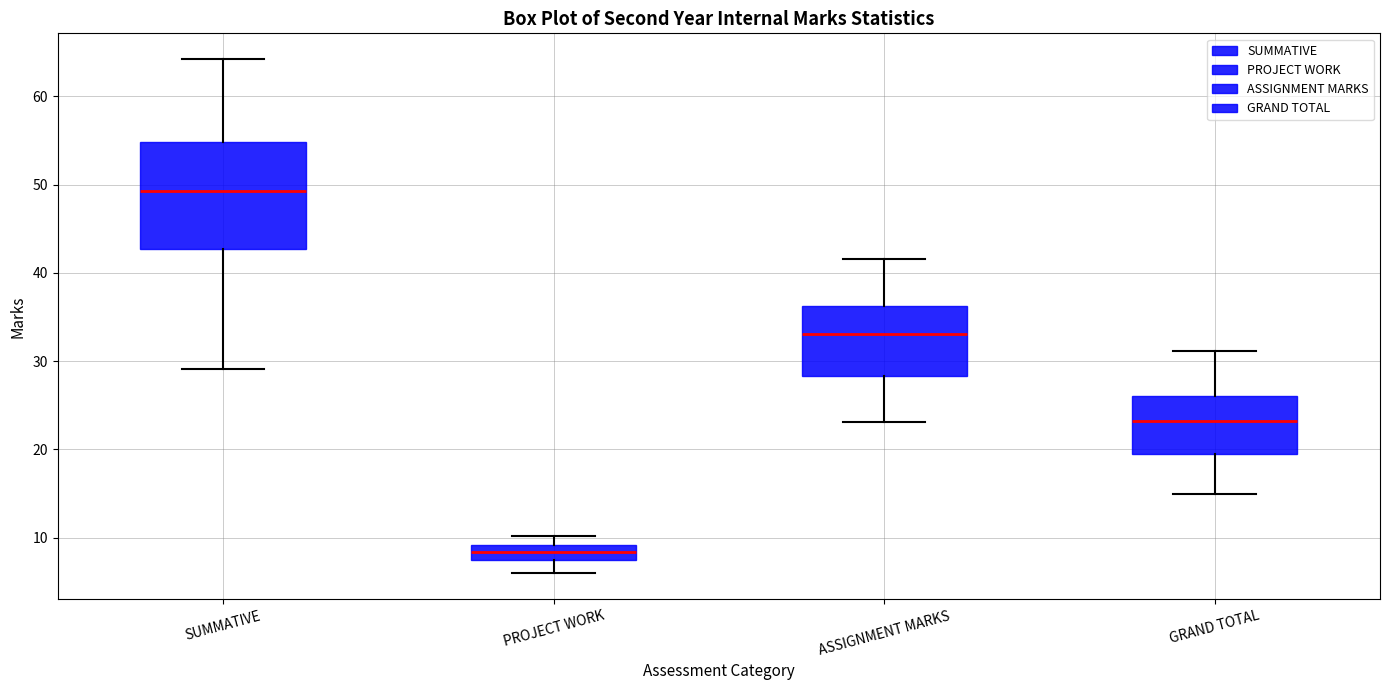

Where does the median line of the box for ASSIGNMENT MARKS sit on the y-axis? The values are not printed on the chart, so give them approximately, as read against the axis.

33